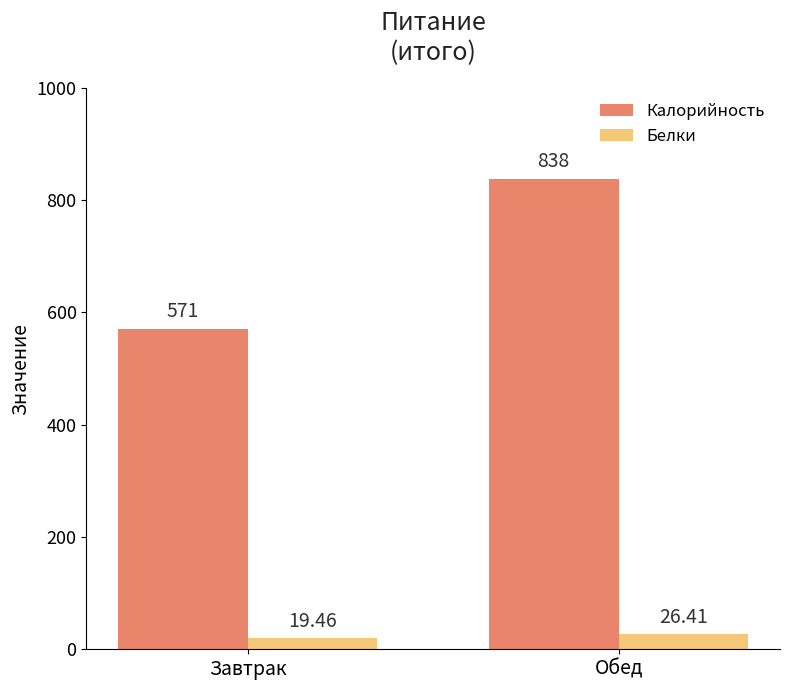

How many data points in Белки are above 26?

1